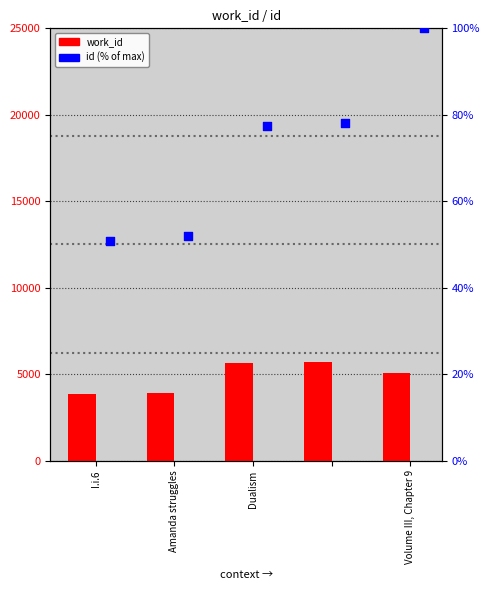

Which series contains the highest Y value?

work_id